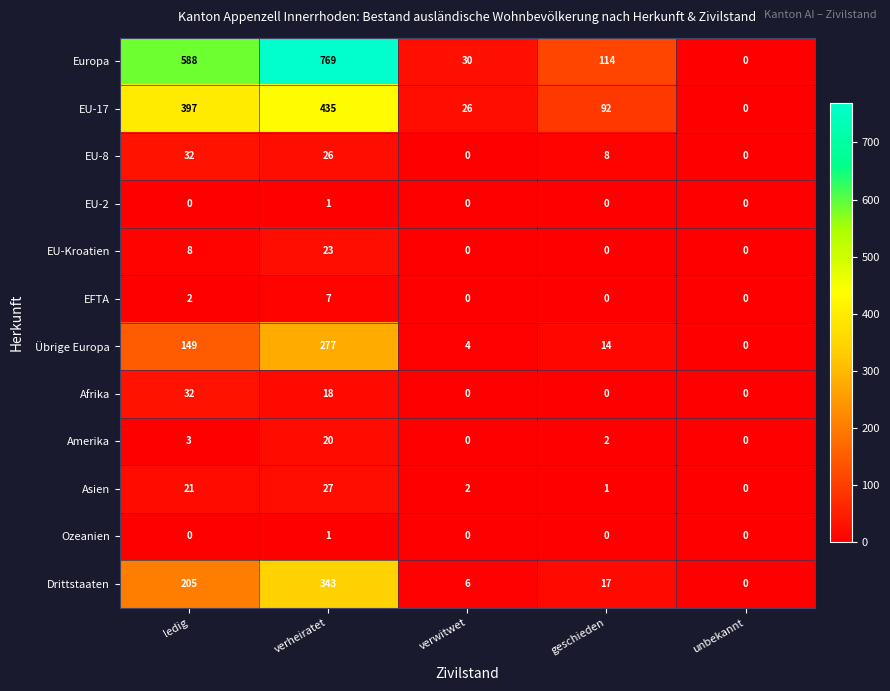

The EU-17 series shows 26 at verwitwet. True or false?

True